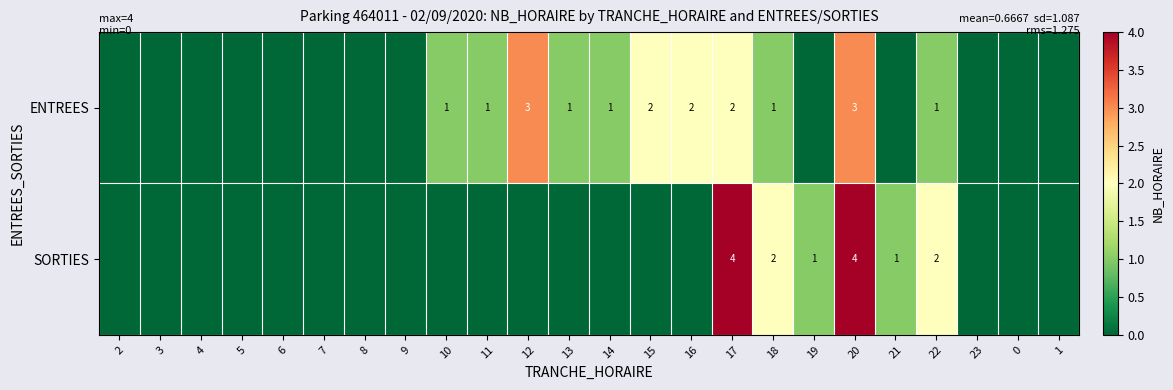

How many distinct data groups are displayed?

2